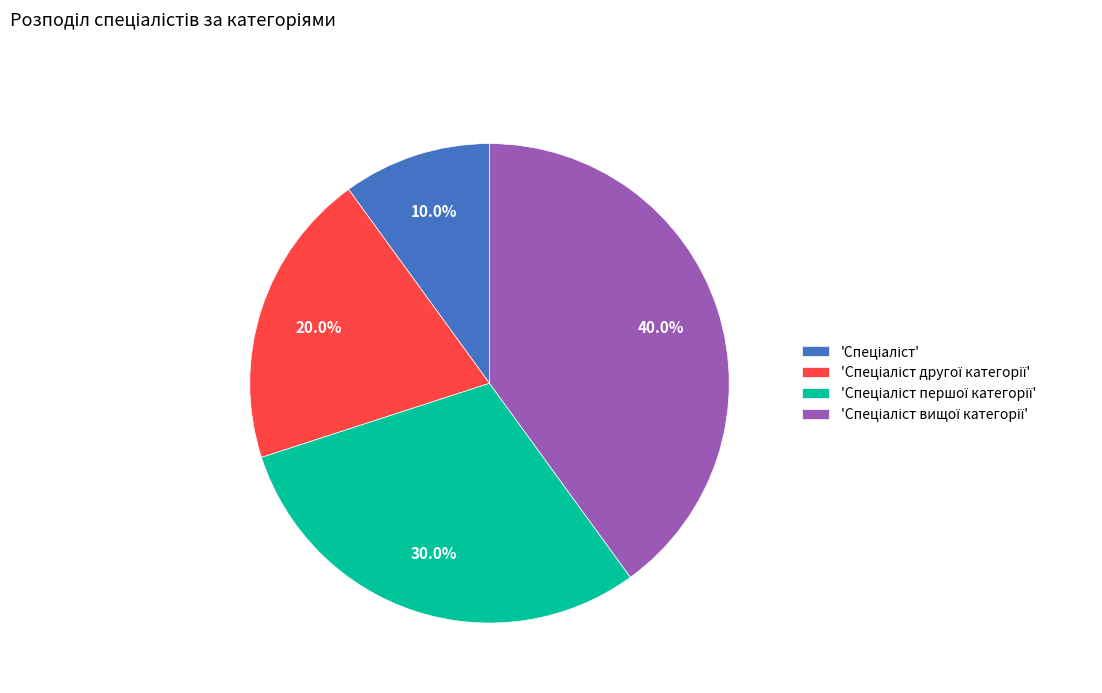

Count the number of slices in the pie.

4